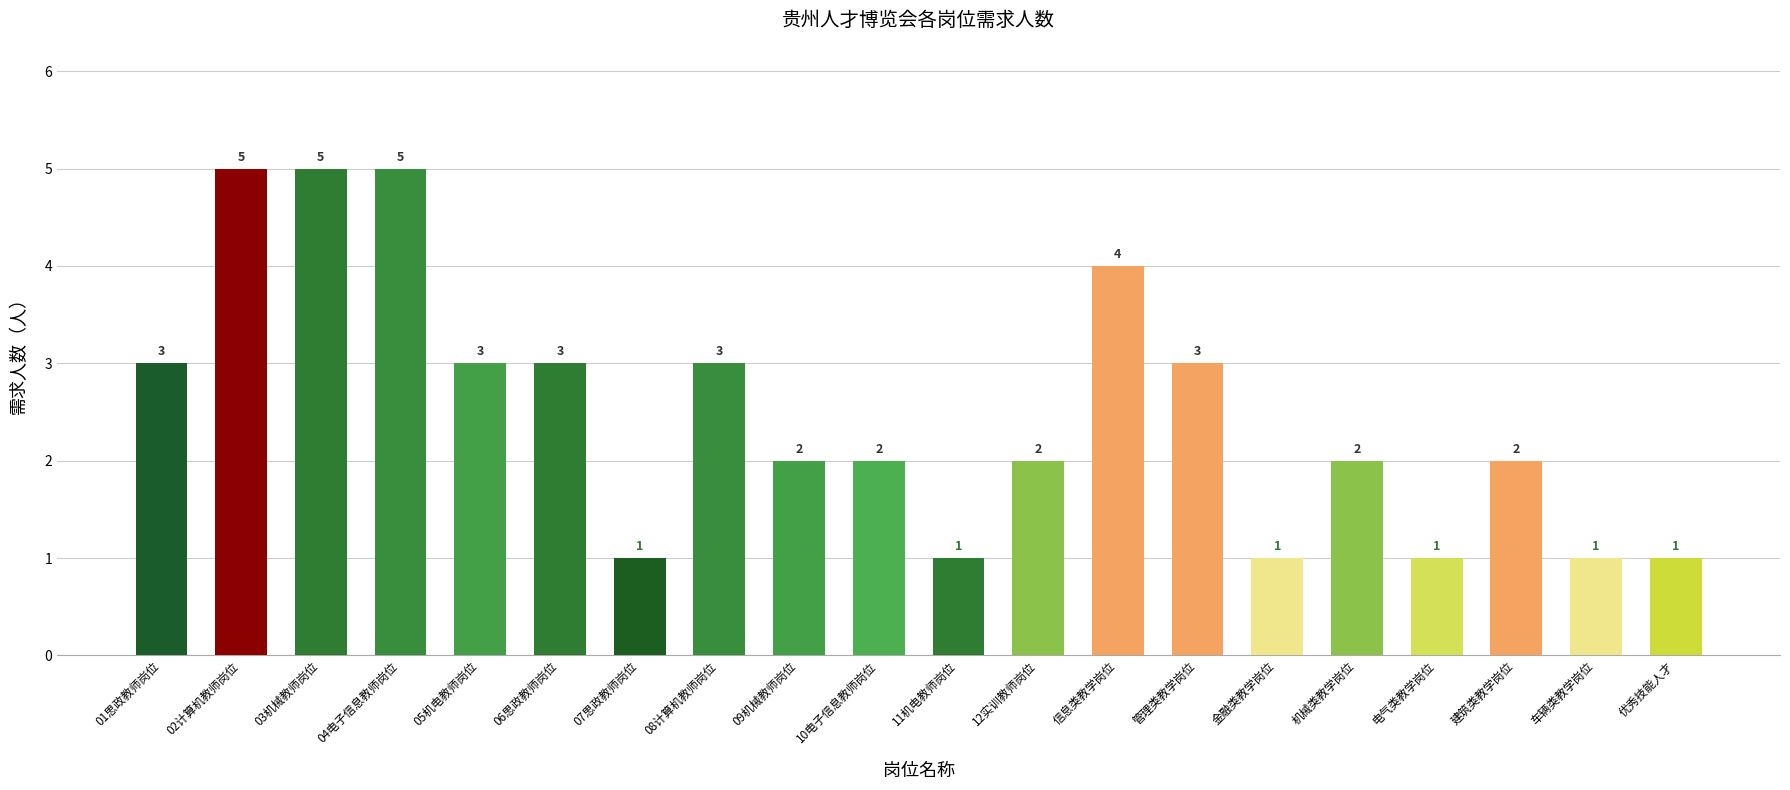

What is the ratio of the value at 08计算机教师岗位 to the value at 02计算机教师岗位?

0.6